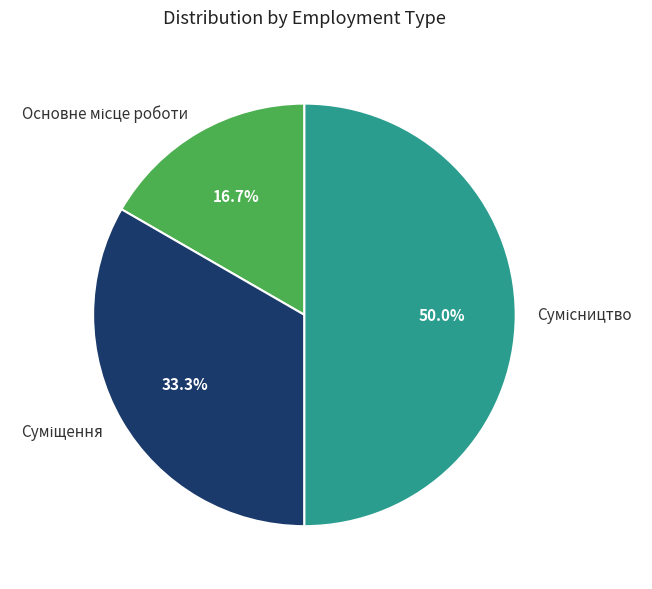

Does Суміщення account for over 50% of the chart?

No